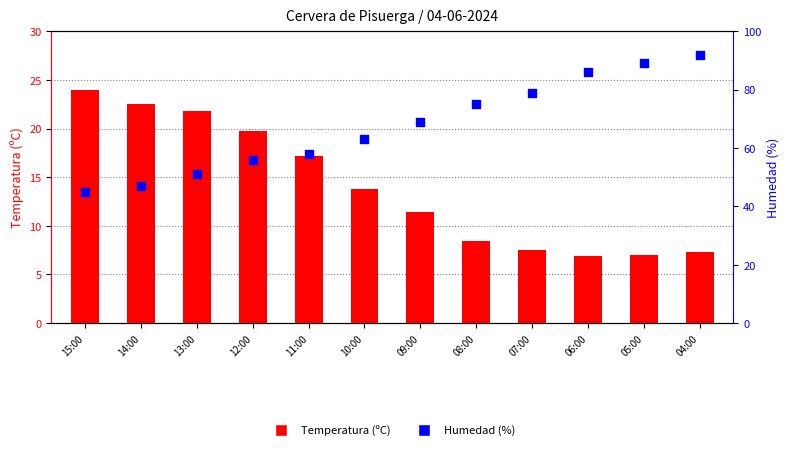

What are all the series names shown in the legend?

Temperatura (ºC), Humedad (%)